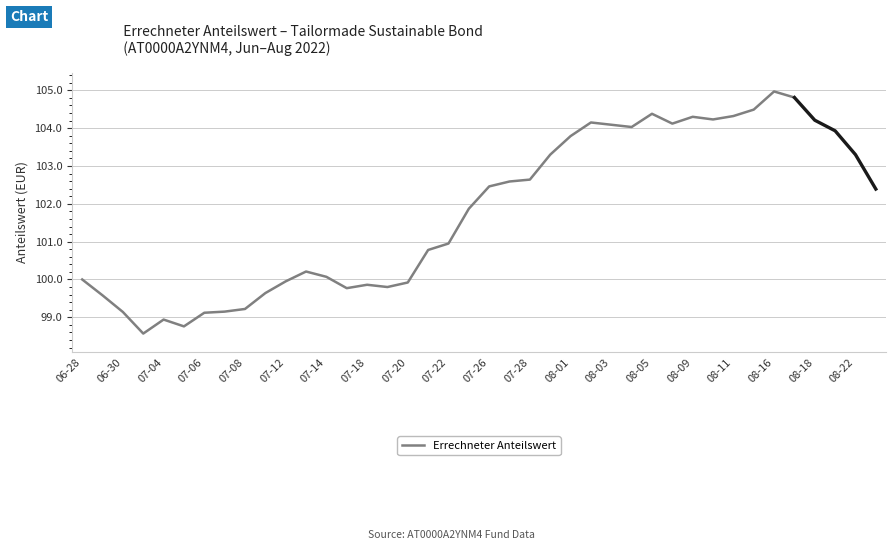

How many interior local peaks (higher than both neighbors) does the data have?

7